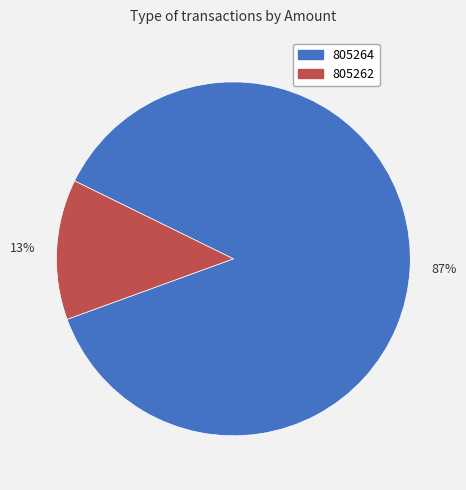

Count the number of slices in the pie.

2